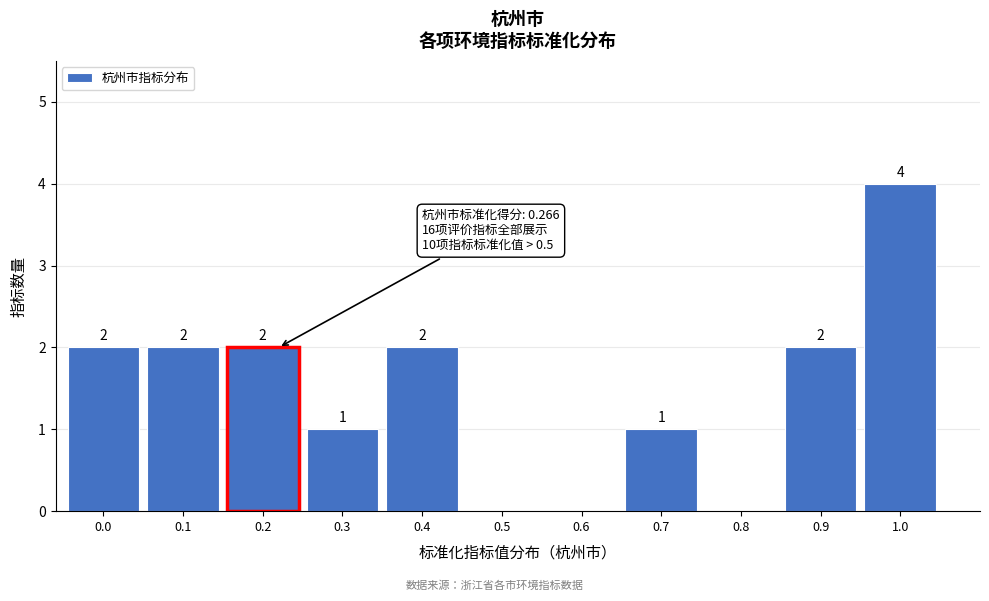

Reading left to right, transcribe all the data shown in this chart.

0.0=2	0.1=2	0.2=2	0.3=1	0.4=2	0.5=0	0.6=0	0.7=1	0.8=0	0.9=2	1.0=4